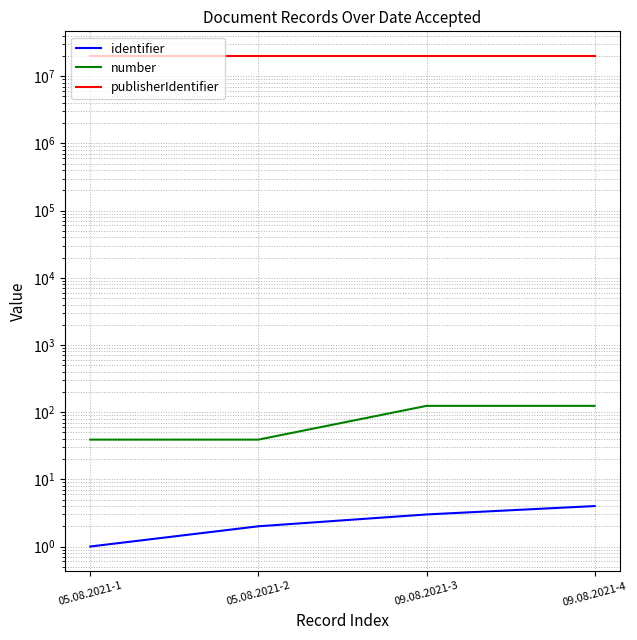

At which category is the sum across all series the highest?

09.08.2021-4